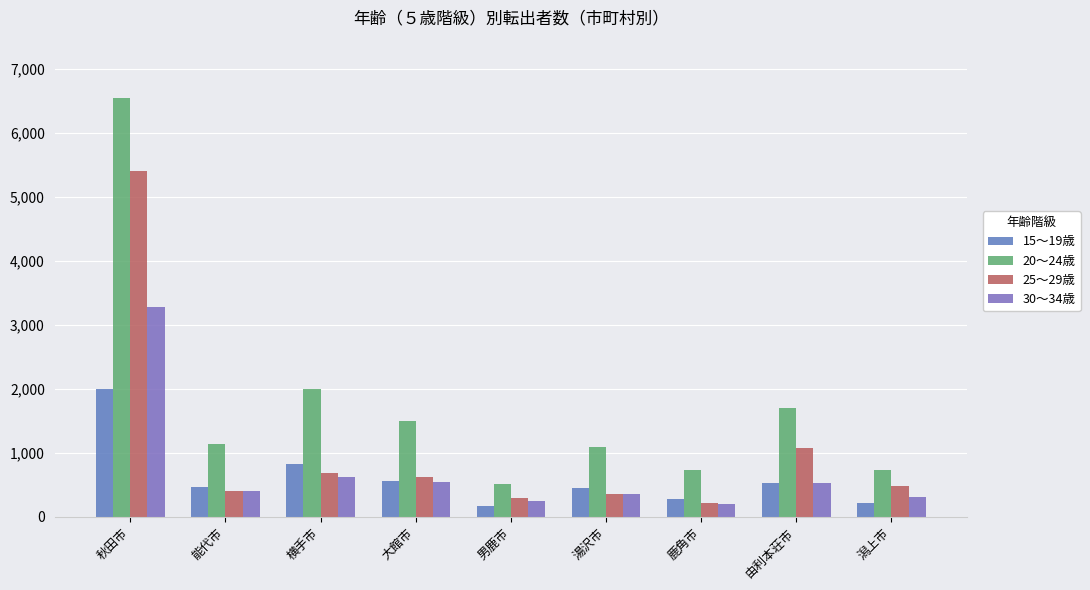

At which label is 20～24歳 closest to 3531?

横手市